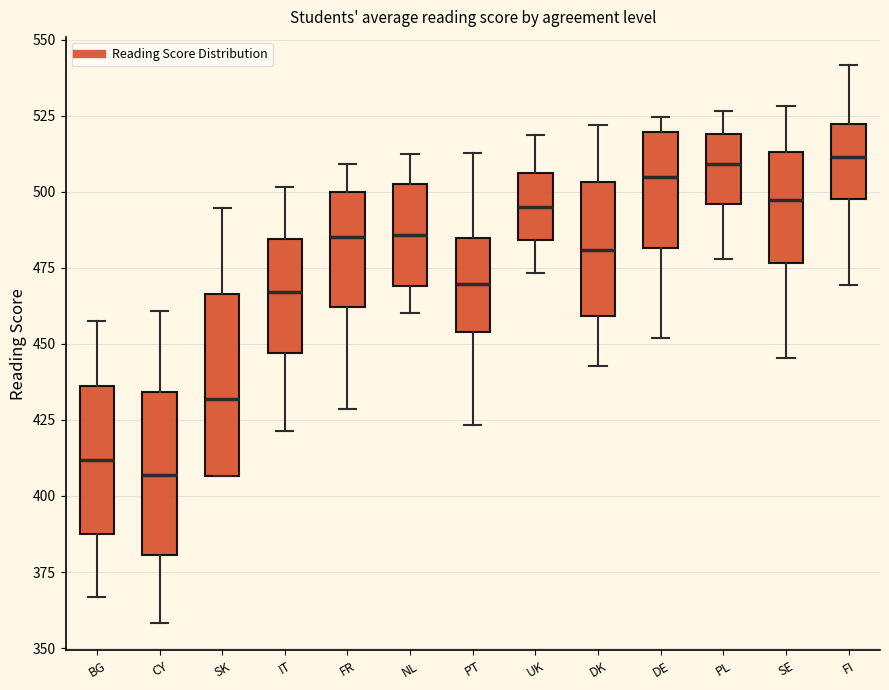

Where does the median line of the box for DK sit on the y-axis? The values are not printed on the chart, so give them approximately, as read against the axis.

480